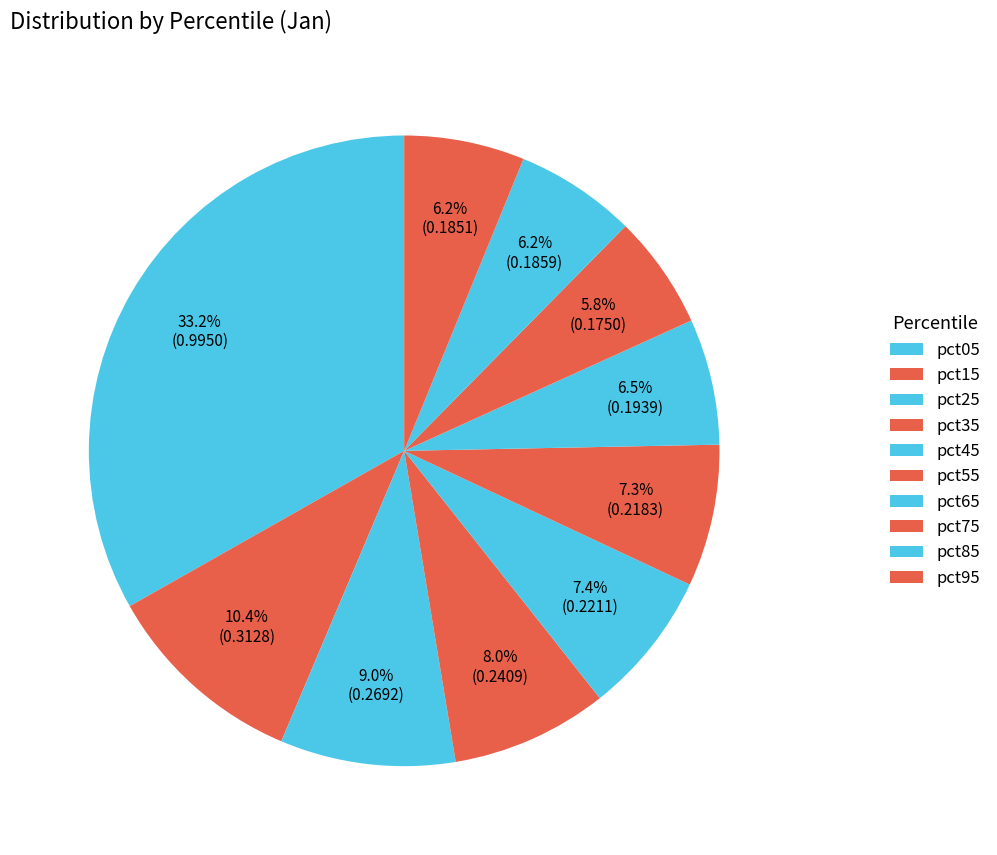

To the nearest percent, what is the combined percentage of pct55 and pct25?

16%